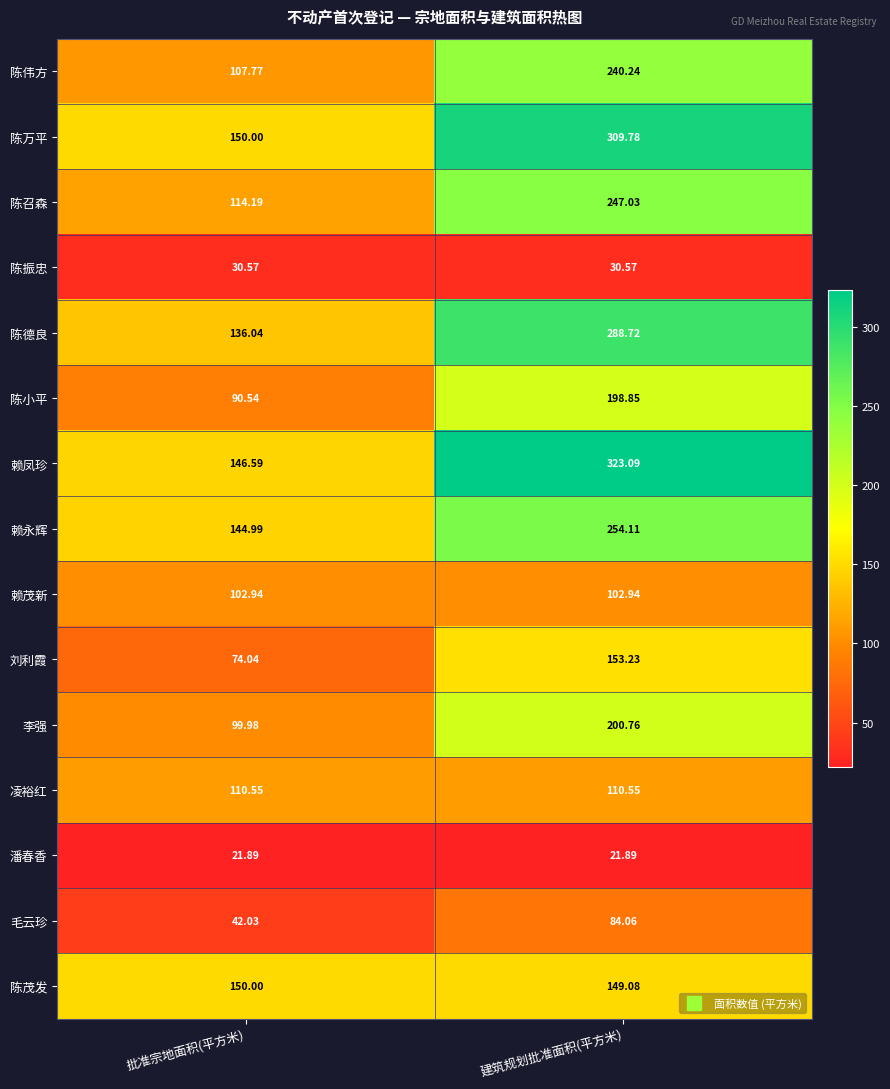

Where is 陈茂发 nearest to the value 149?

建筑规划批准面积(平方米)